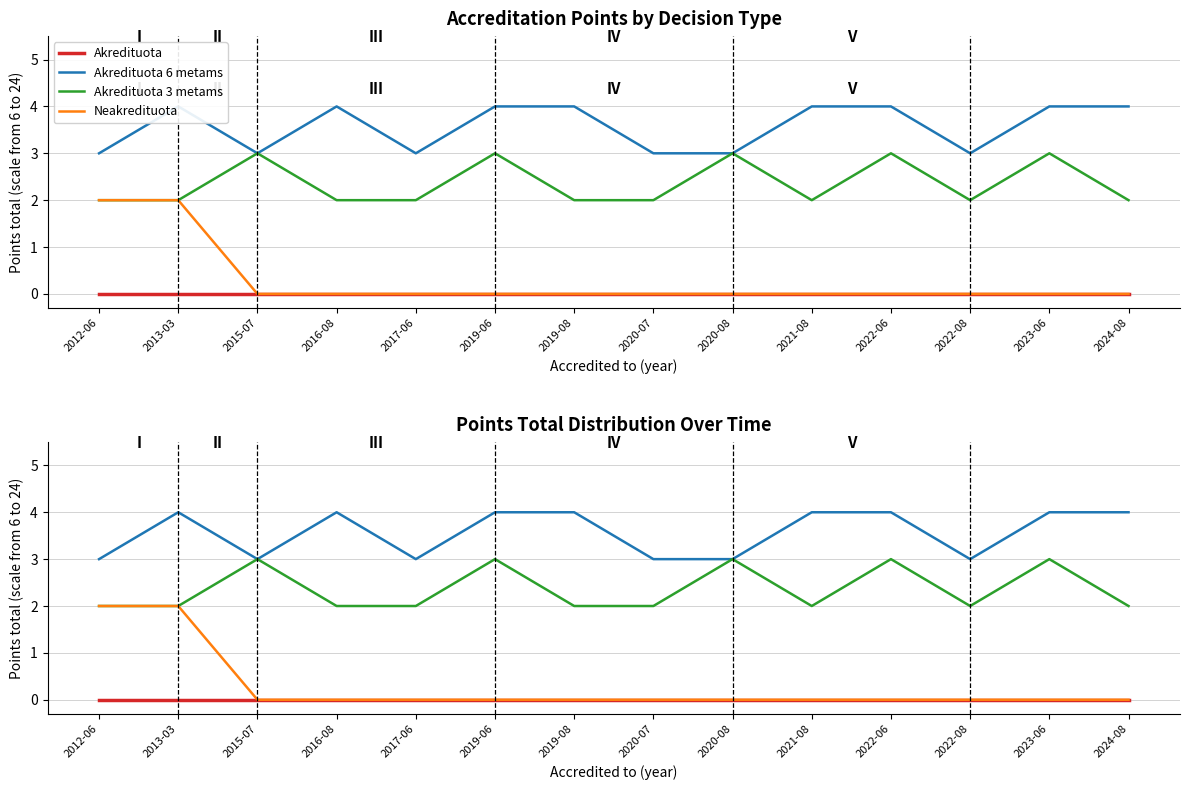

What position from the right is 2017-06?

10